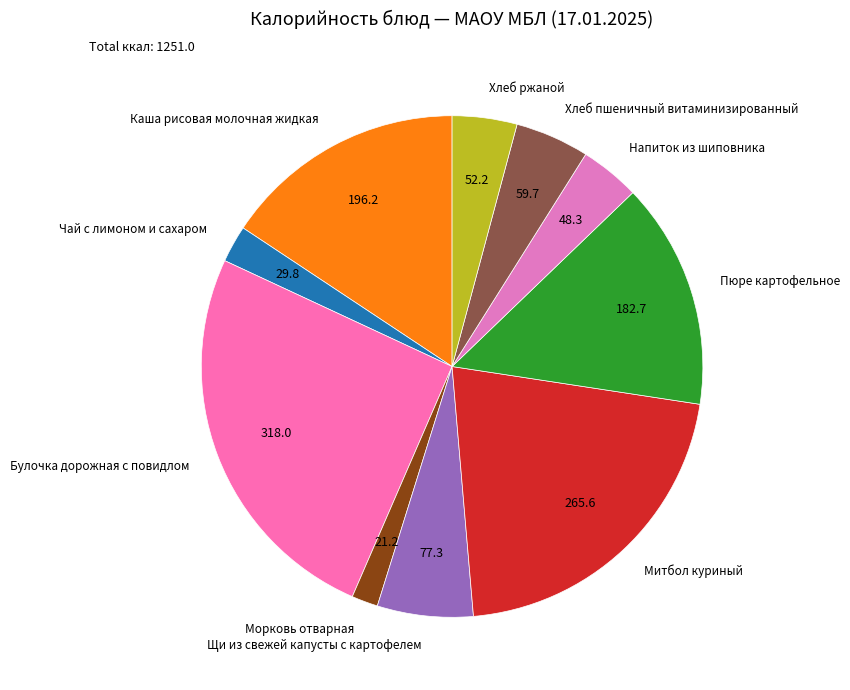

Count the number of slices in the pie.

10